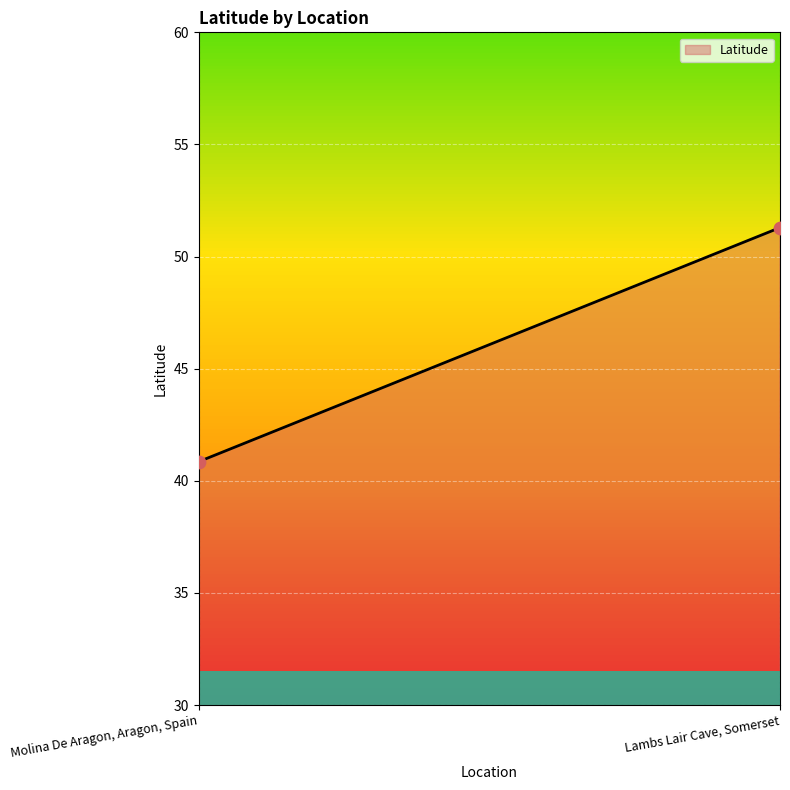

What is the smallest value displayed?

40.9